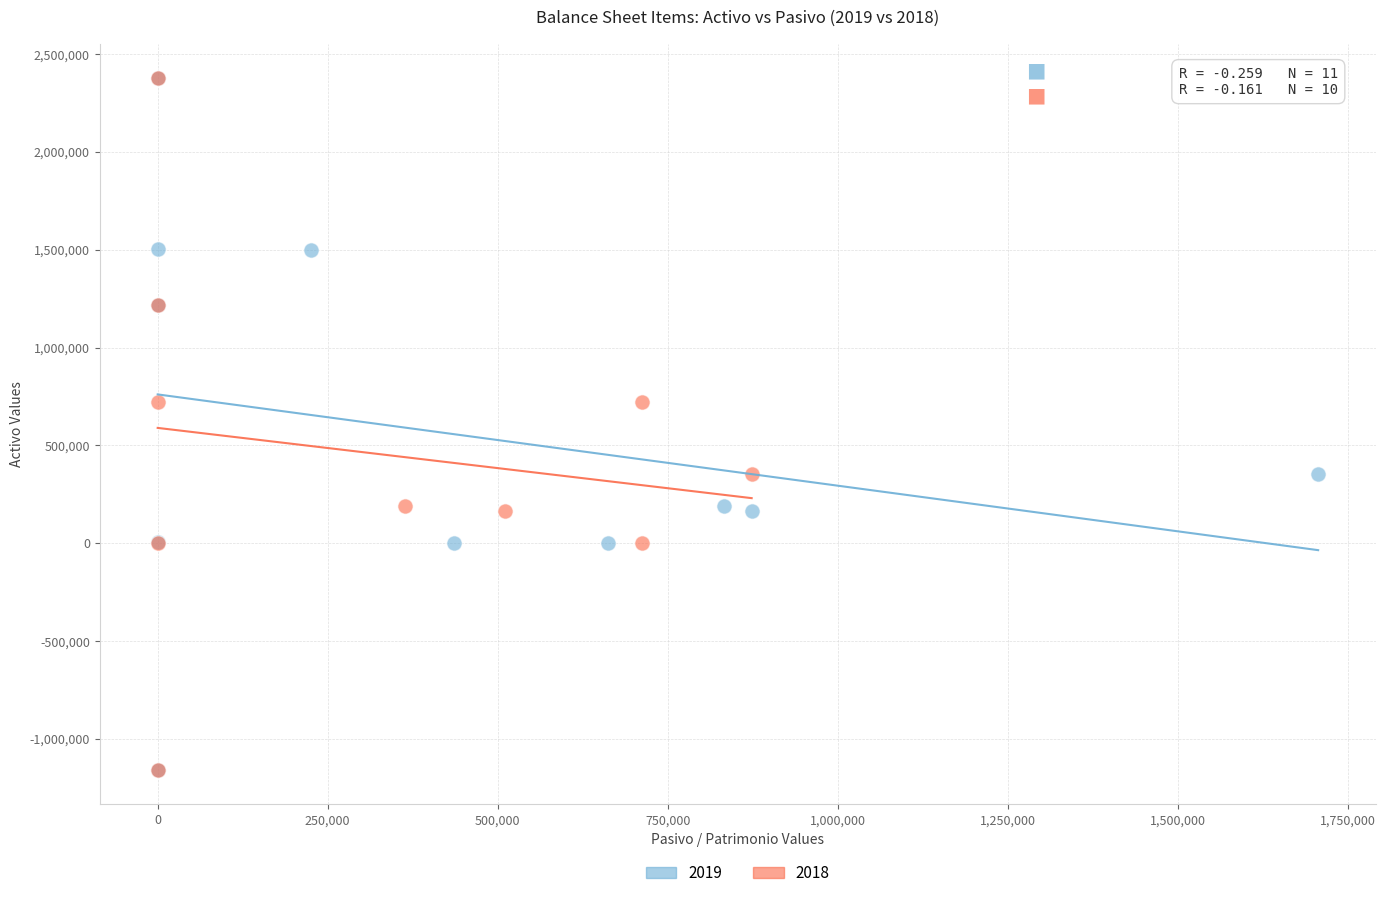

What are all the series names shown in the legend?

2019, 2018